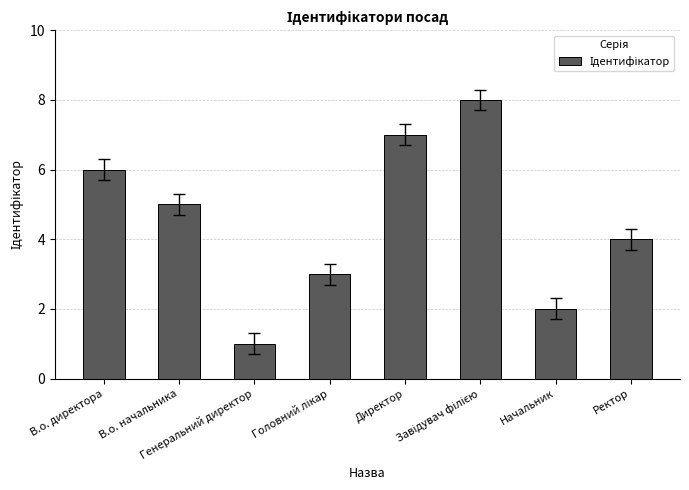

How many data points does each series have?

8